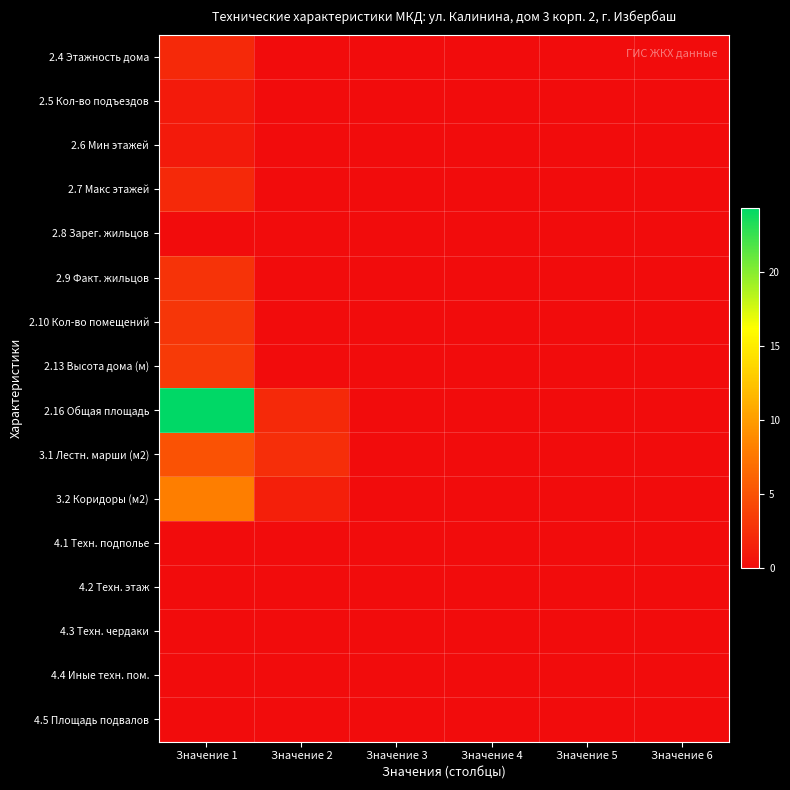

List the series in order of their peak value, lowest first.

2.8 Зарег. жильцов, 4.1 Техн. подполье, 4.2 Техн. этаж, 4.3 Техн. чердаки, 4.4 Иные техн. пом., 4.5 Площадь подвалов, 2.5 Кол-во подъездов, 2.6 Мин этажей, 2.4 Этажность дома, 2.7 Макс этажей, 2.9 Факт. жильцов, 2.10 Кол-во помещений, 2.13 Высота дома (м), 3.1 Лестн. марши (м2), 3.2 Коридоры (м2), 2.16 Общая площадь